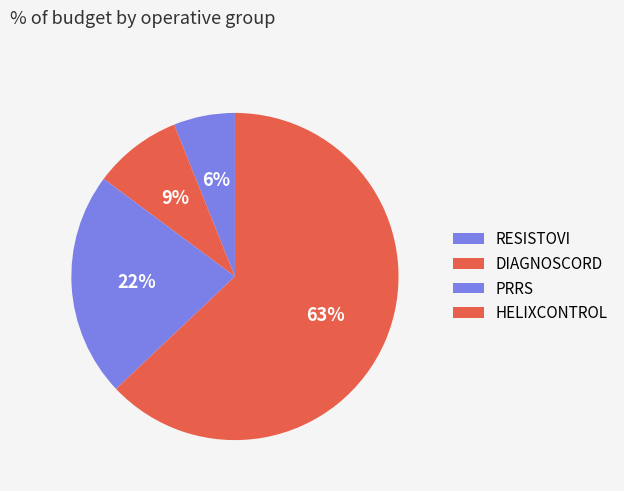

Do HELIXCONTROL and PRRS together represent more than half of the pie?

Yes